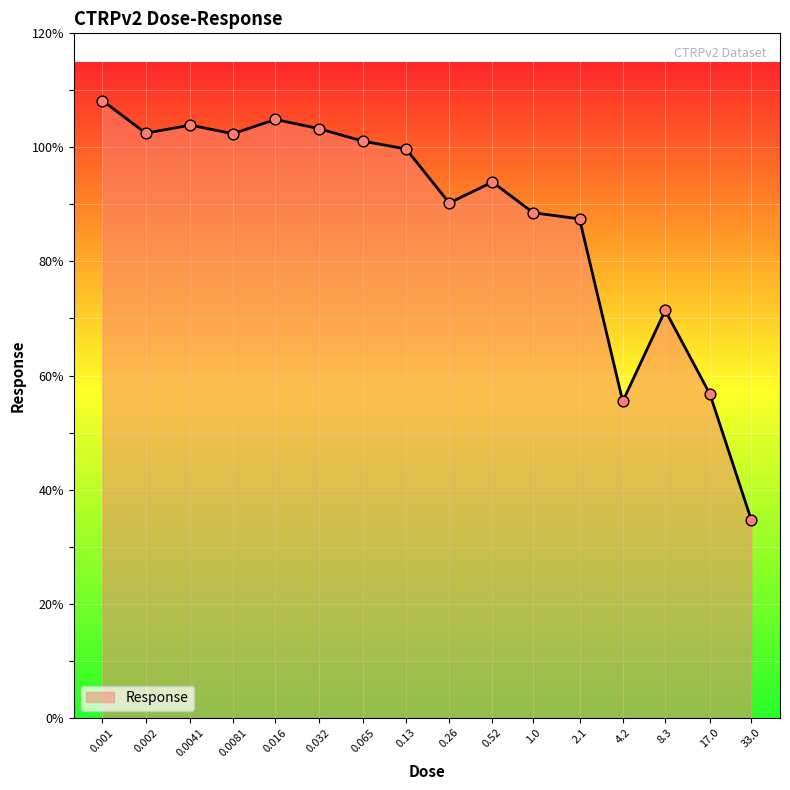

Approximately how many times larger is the value at 0.52 compared to 8.3?

1.3